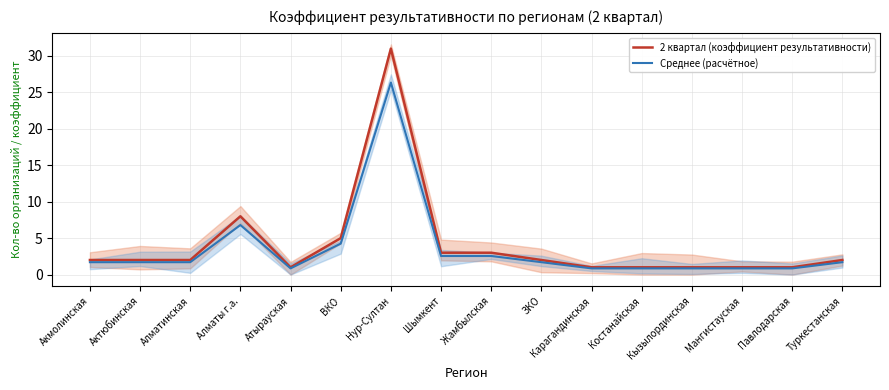

What is the sum of all 2 квартал (коэффициент результативности) values?

66.0